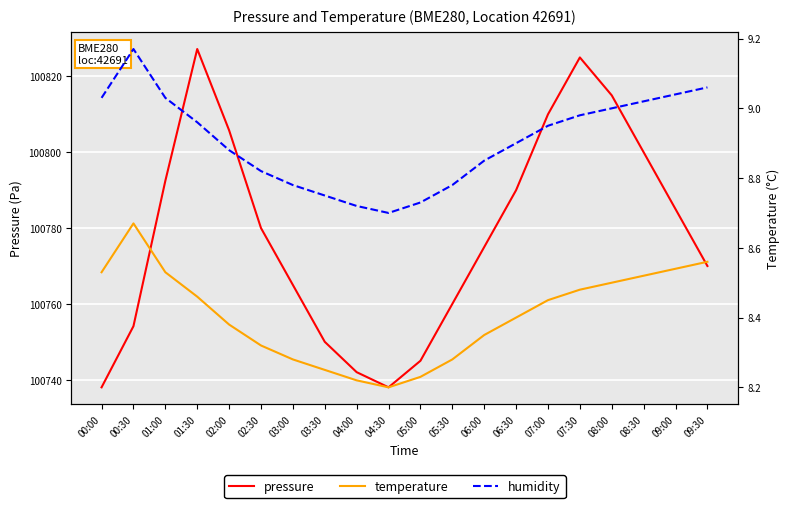

List the labels in order of humidity value, largest first.

00:30, 09:30, 09:00, 00:00, 01:00, 08:30, 08:00, 07:30, 01:30, 07:00, 06:30, 02:00, 06:00, 02:30, 03:00, 05:30, 03:30, 05:00, 04:00, 04:30